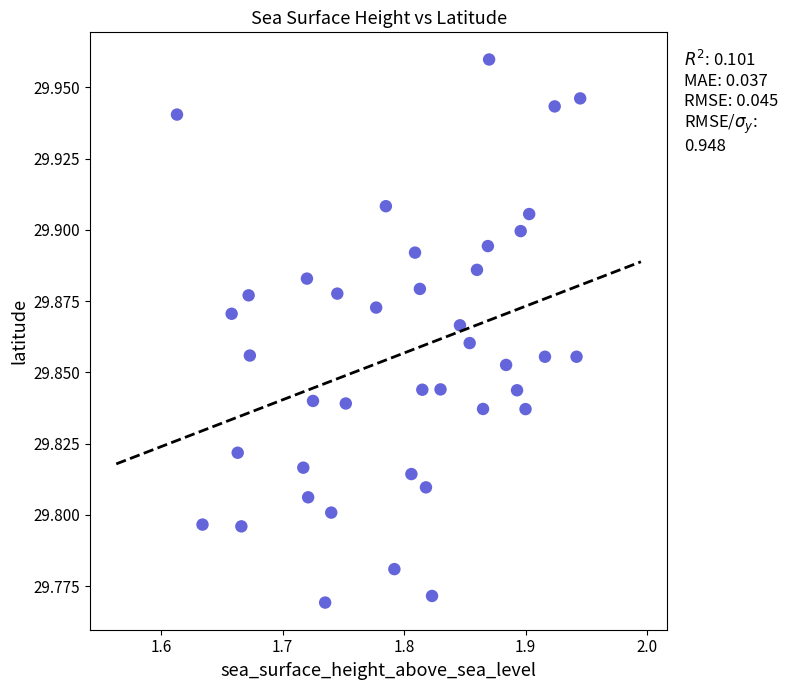

Count the number of points in this scatter plot.

40